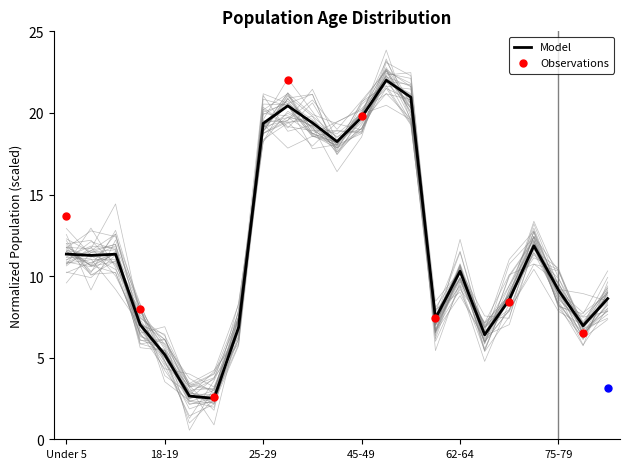

Is it true that Model equals 5.2 at 18-19?

True